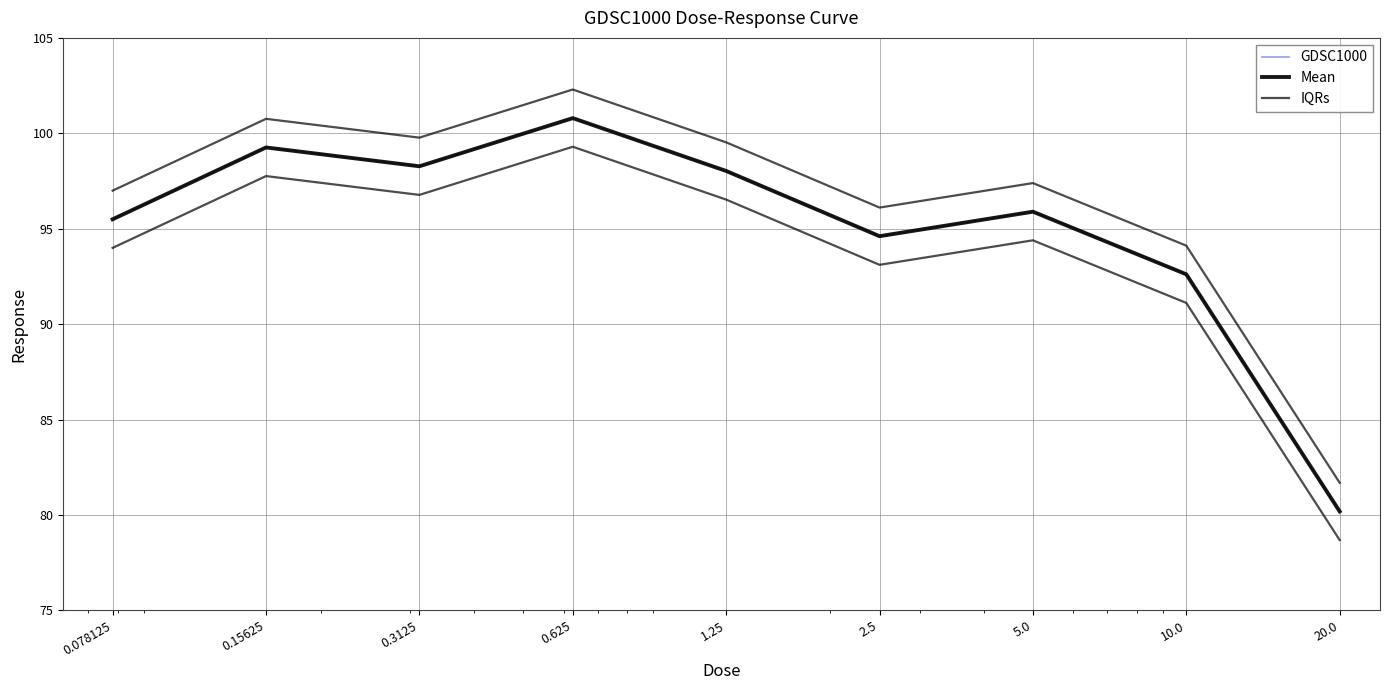

What is the maximum value for GDSC1000?

100.8